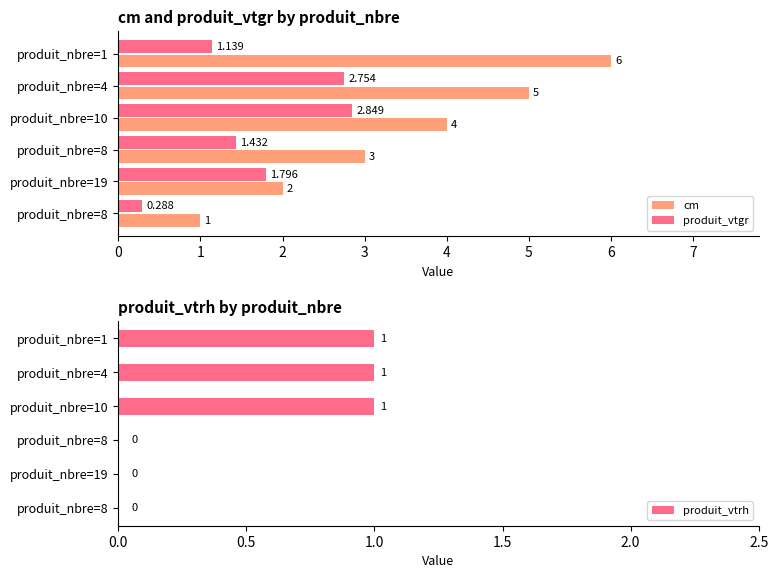

Is the value of produit_vtgr at produit_nbre=8 greater than the value of cm at produit_nbre=19?

No